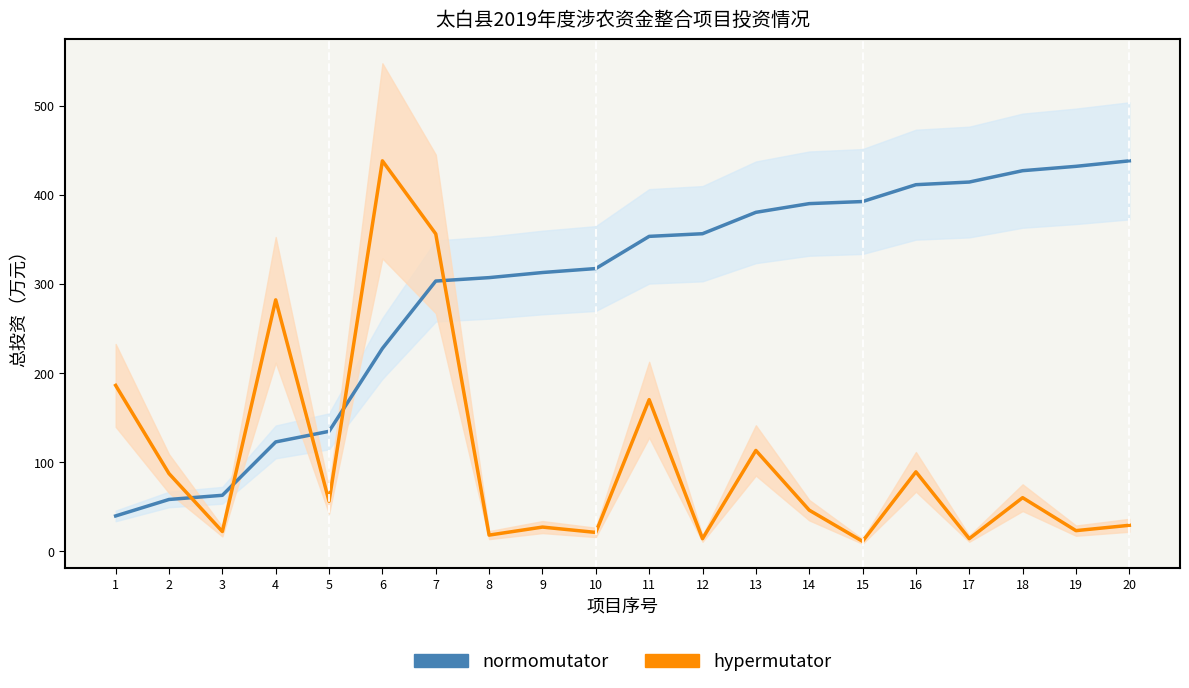

At which category does the chart reach its peak across all series?

6